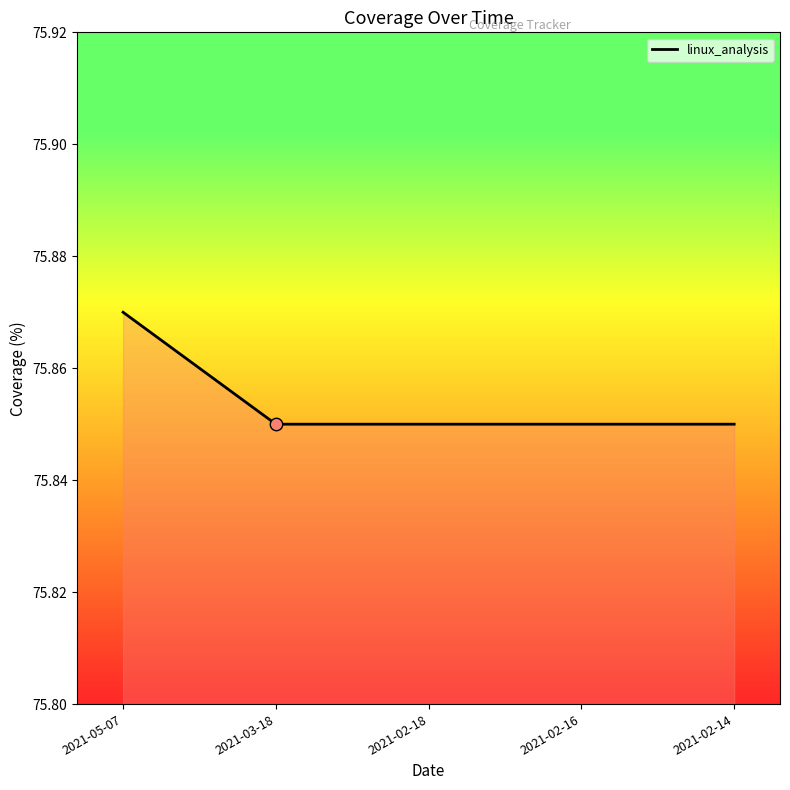

Approximately how many times larger is the value at 2021-02-14 compared to 2021-03-18?

1.0